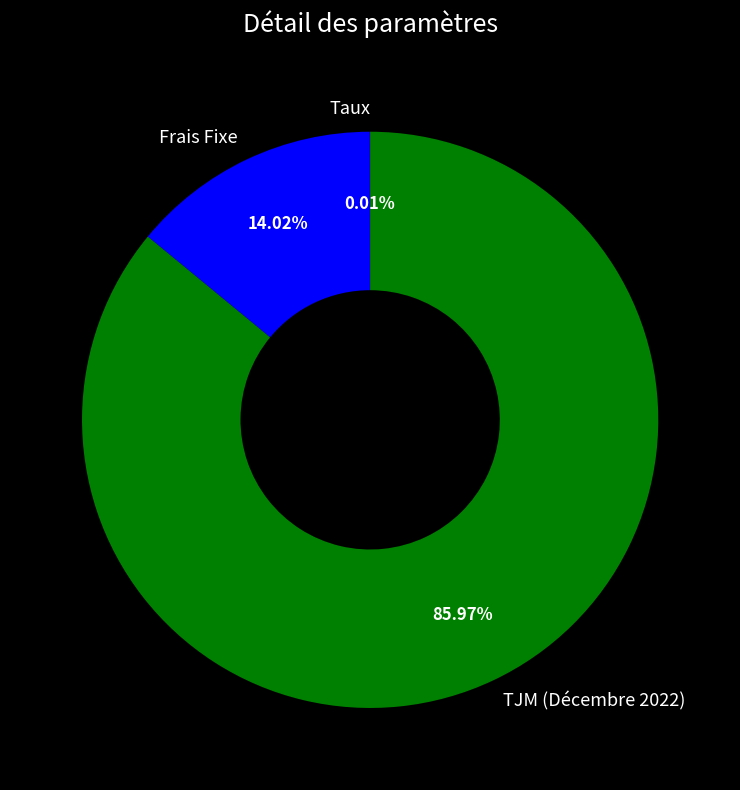

What is the ratio of the value at TJM (Décembre 2022) to the value at Frais Fixe?

6.1